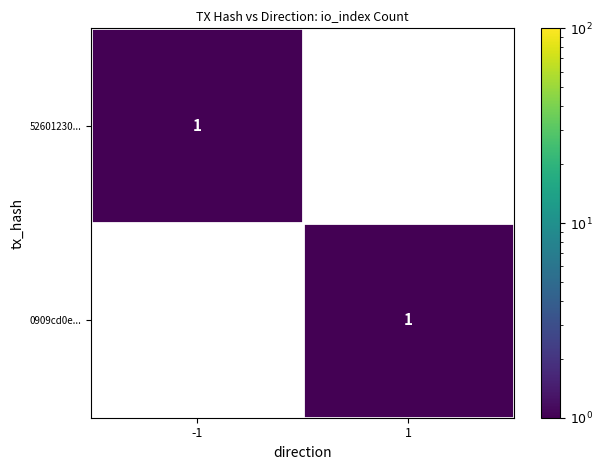

At 1, list the series in order from smallest to largest.

52601230..., 0909cd0e...